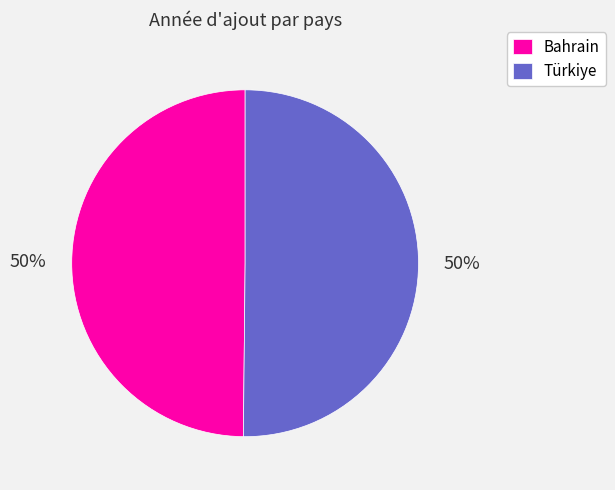

How many segments does this pie chart have?

2